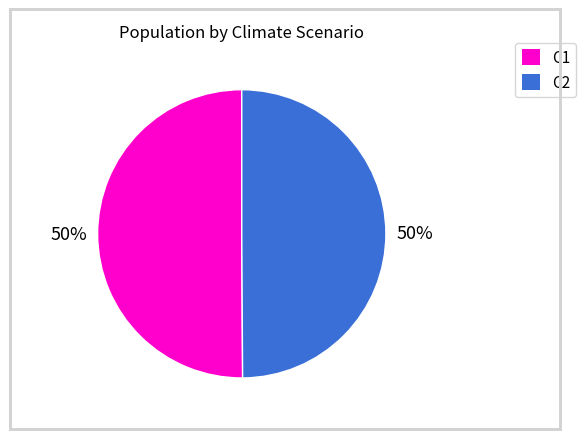

To the nearest percent, what is the average slice percentage?

50%